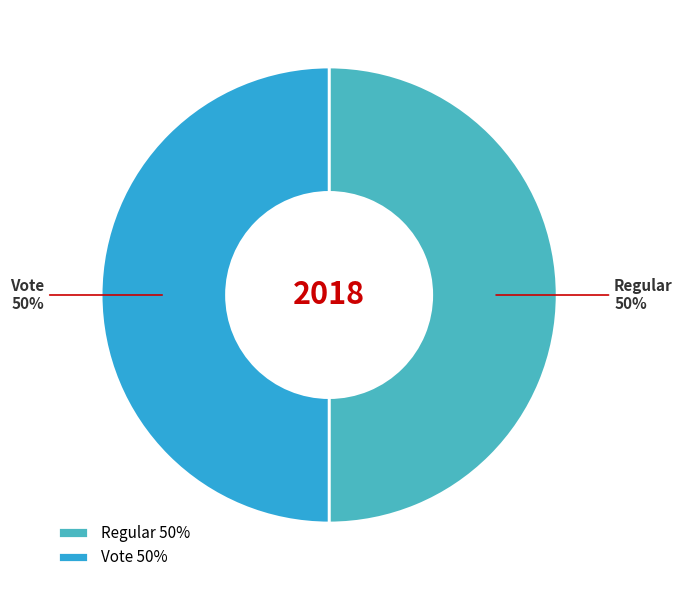

Approximately how many times larger is the value at Regular 50% compared to Vote 50%?

1.0